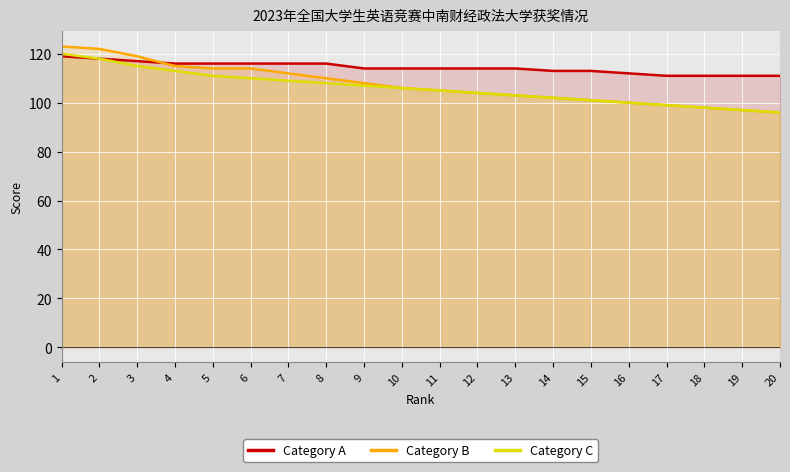

What is the difference between the second highest and minimum values in the Category B series?

26